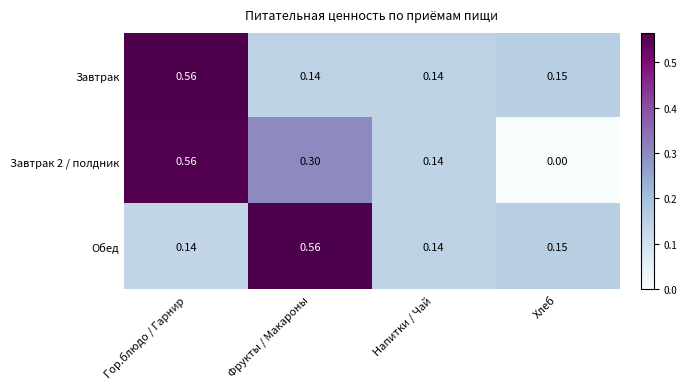

Is the value of Обед at Фрукты / Макароны greater than the value of Завтрак 2 / полдник at Фрукты / Макароны?

Yes